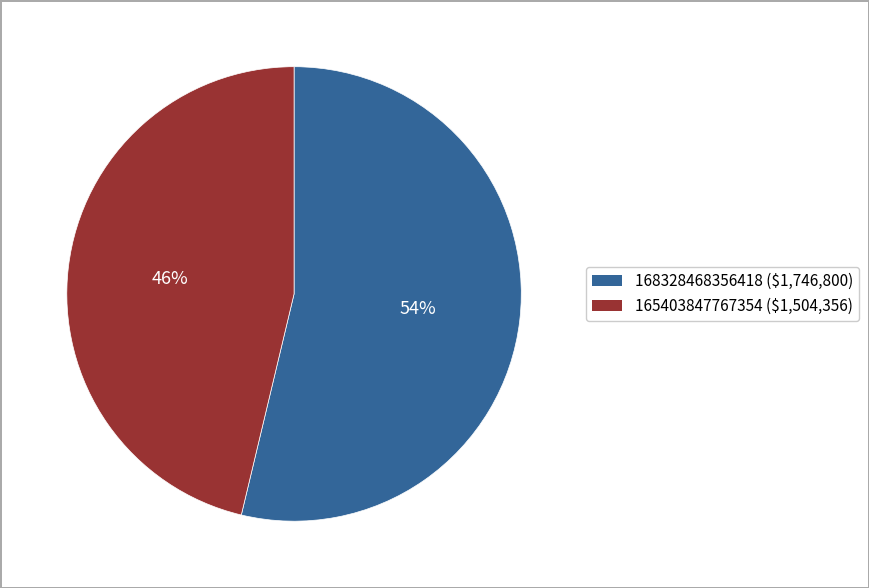

Is there a majority slice in this chart?

Yes